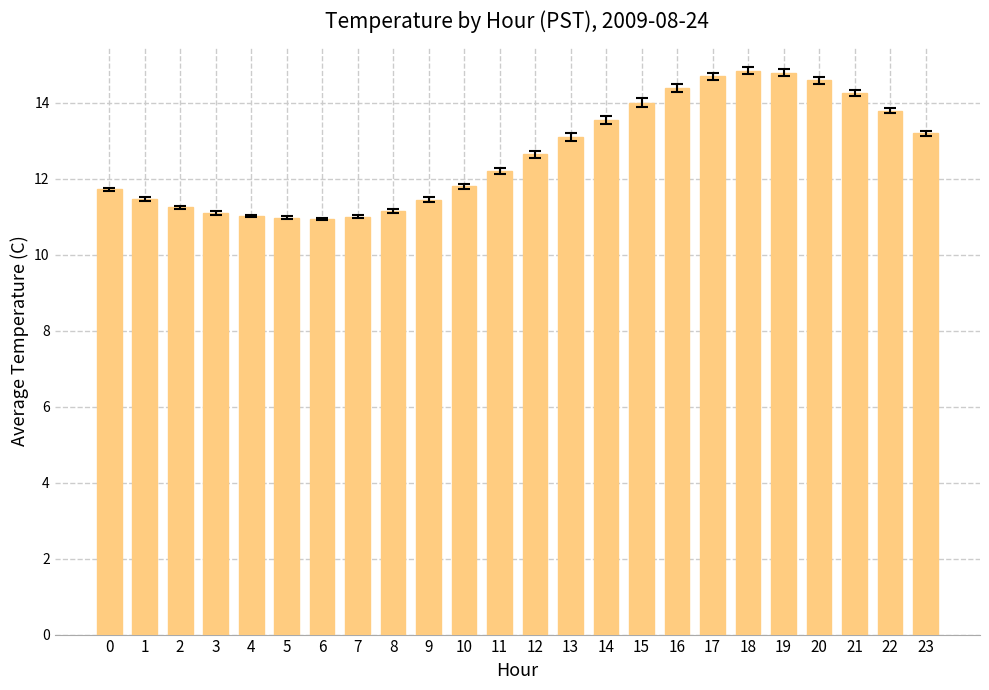

How many series are shown in this chart?

1